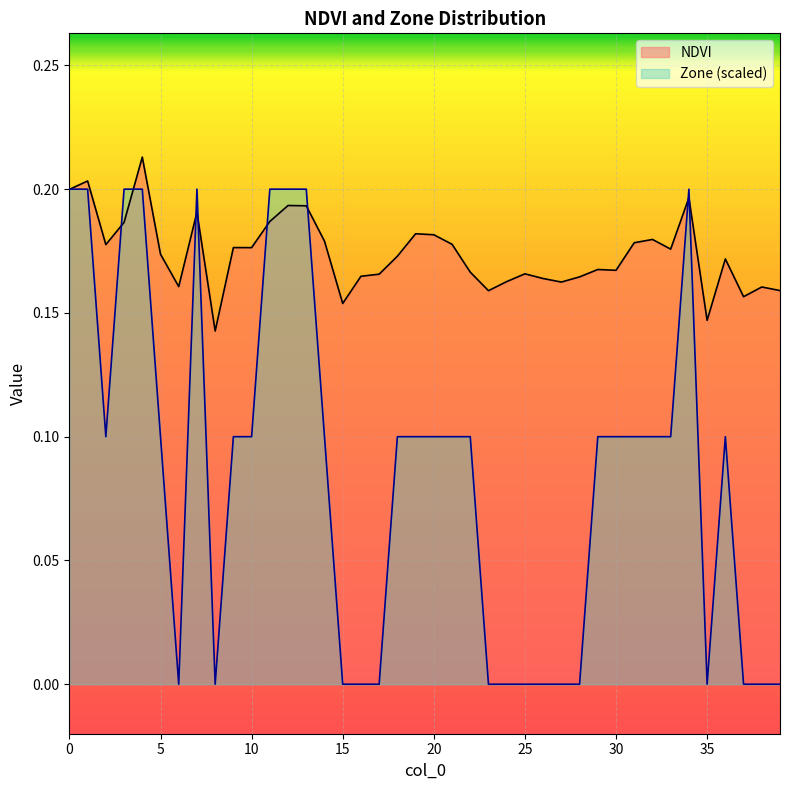

At which label does Zone reach its minimum?

6